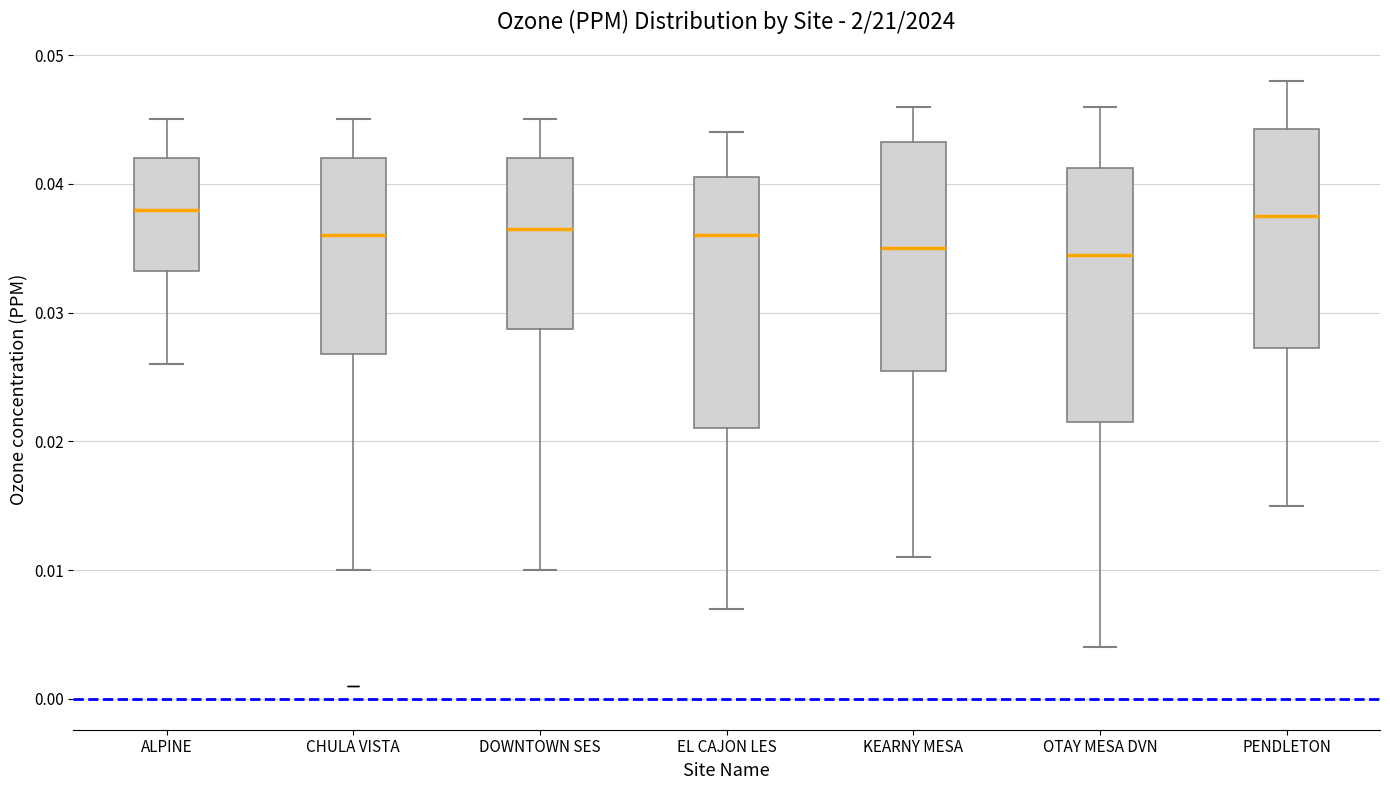

Reading left to right, read every box against the y-axis: the position of its median line, the range the box covers, and the ends of its whiskers. The values are not printed on the chart, so give them approximately, as read against the axis.

ALPINE: median 0.038, box 0.033 to 0.042, whiskers 0.026 to 0.045
CHULA VISTA: median 0.036, box 0.027 to 0.042, whiskers 0.010 to 0.045
DOWNTOWN SES: median 0.037, box 0.029 to 0.042, whiskers 0.010 to 0.045
EL CAJON LES: median 0.036, box 0.021 to 0.041, whiskers 0.007 to 0.044
KEARNY MESA: median 0.035, box 0.026 to 0.043, whiskers 0.011 to 0.046
OTAY MESA DVN: median 0.035, box 0.022 to 0.041, whiskers 0.004 to 0.046
PENDLETON: median 0.038, box 0.027 to 0.044, whiskers 0.015 to 0.048